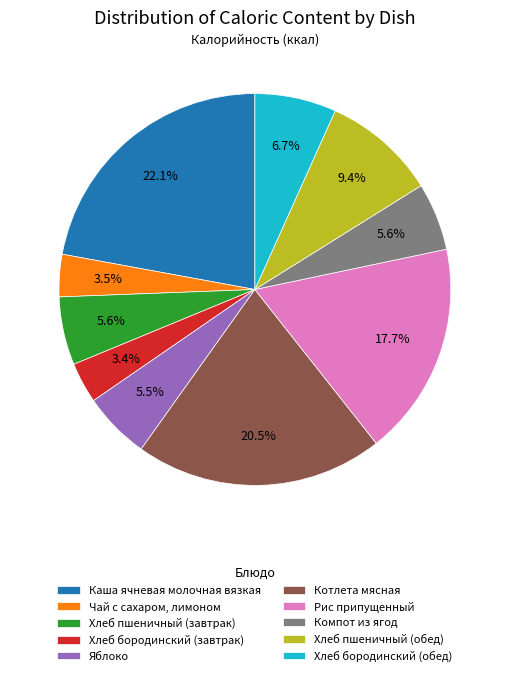

To the nearest percent, what percentage of the pie is Каша ячневая молочная вязкая?

22%